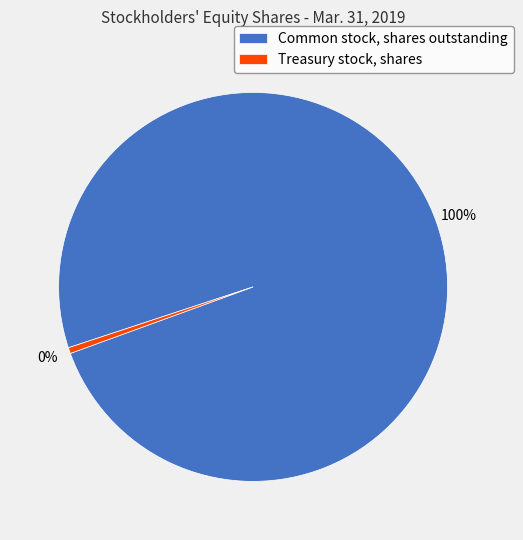

What is the ratio of the value at Common stock, shares outstanding to the value at Treasury stock, shares?

202.7